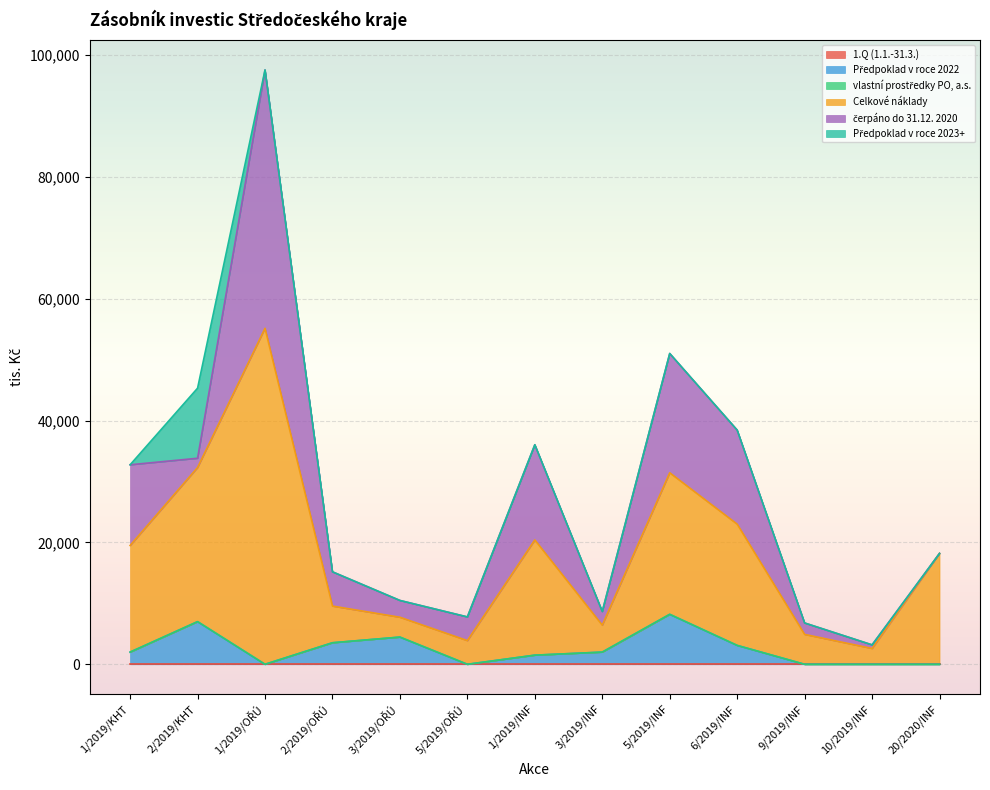

At which category does Předpoklad v roce 2022 reach its first local valley?

1/2019/OŘÚ